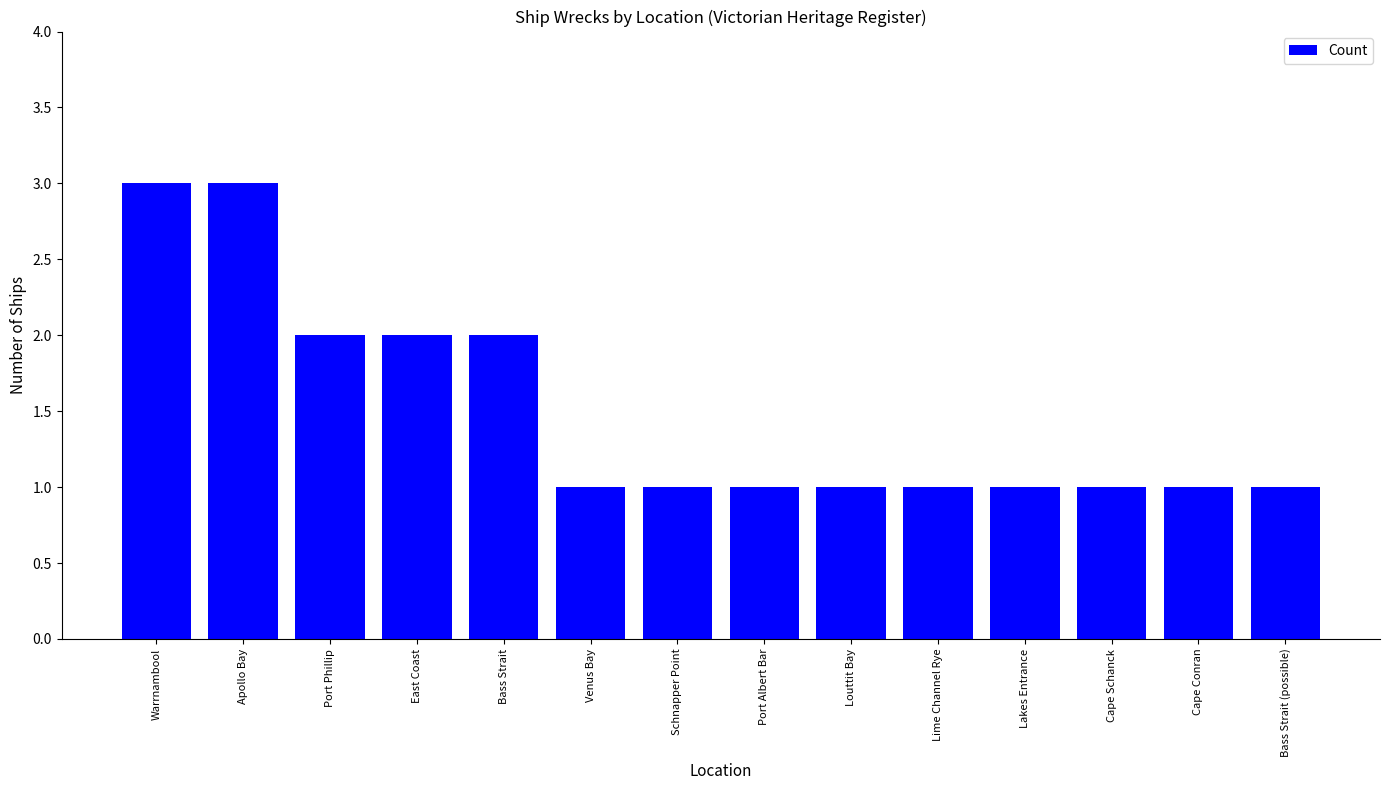

What is the ratio of the value at Lime Channel Rye to the value at Bass Strait (possible)?

1.0